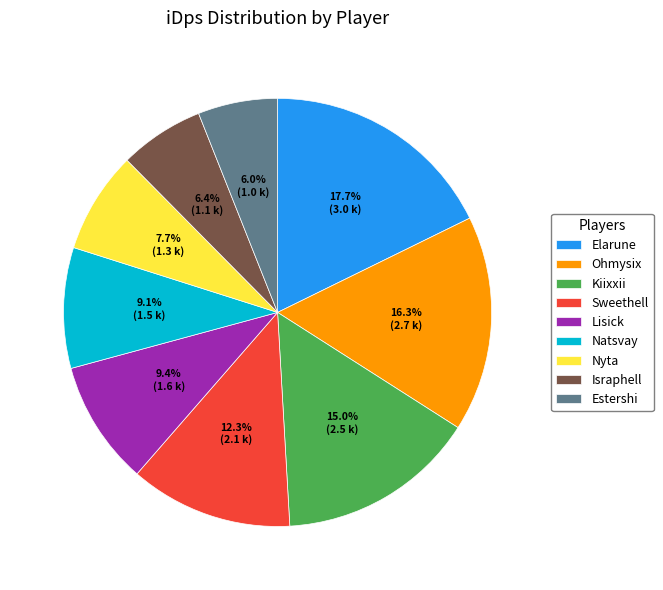

Which category has the biggest portion of the pie?

Elarune